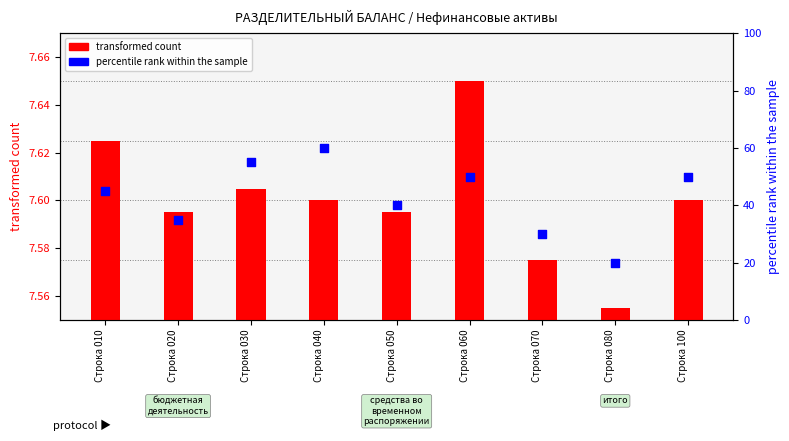

At which category is the sum across all series the highest?

Строка 040